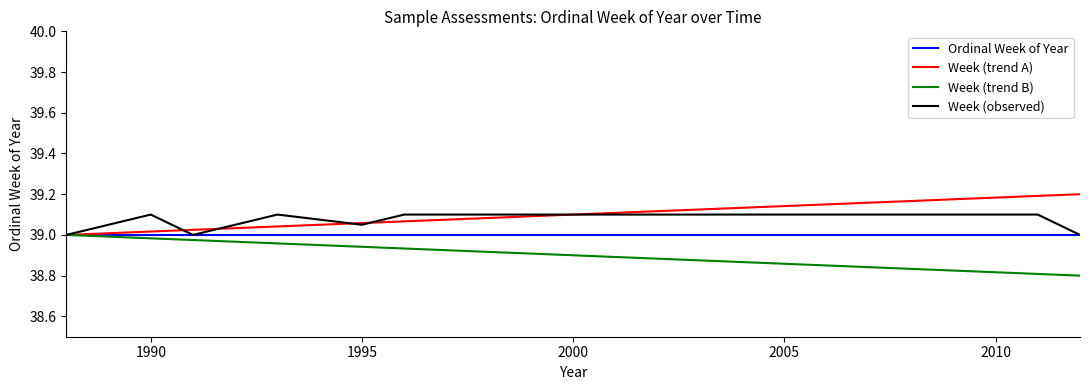

What is the total value across all series at 1990?

156.1